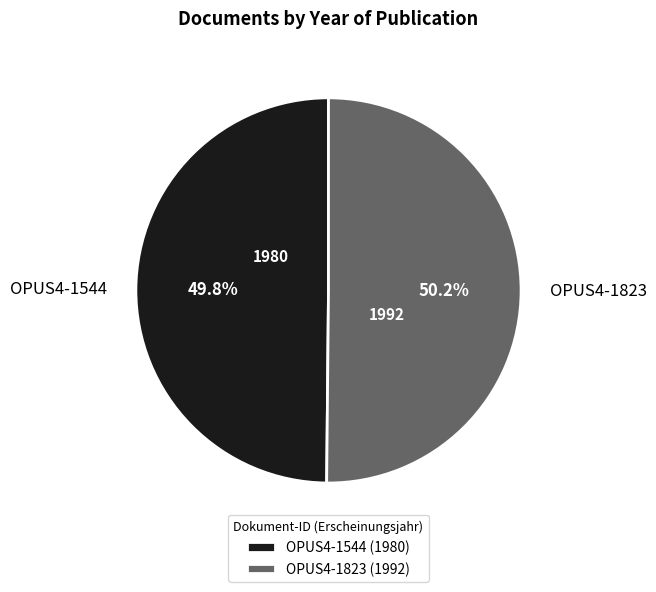

Is there any slice that represents more than half of the pie?

Yes